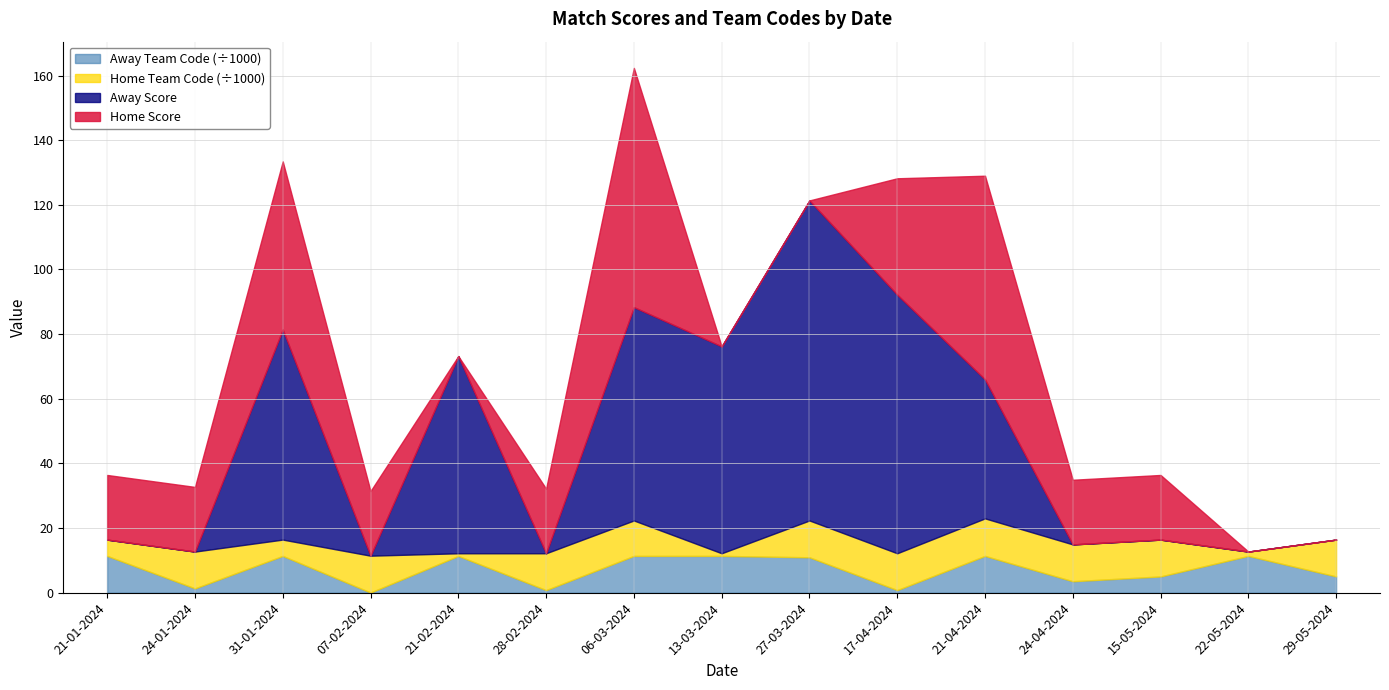

At which category is the sum across all series the highest?

06-03-2024